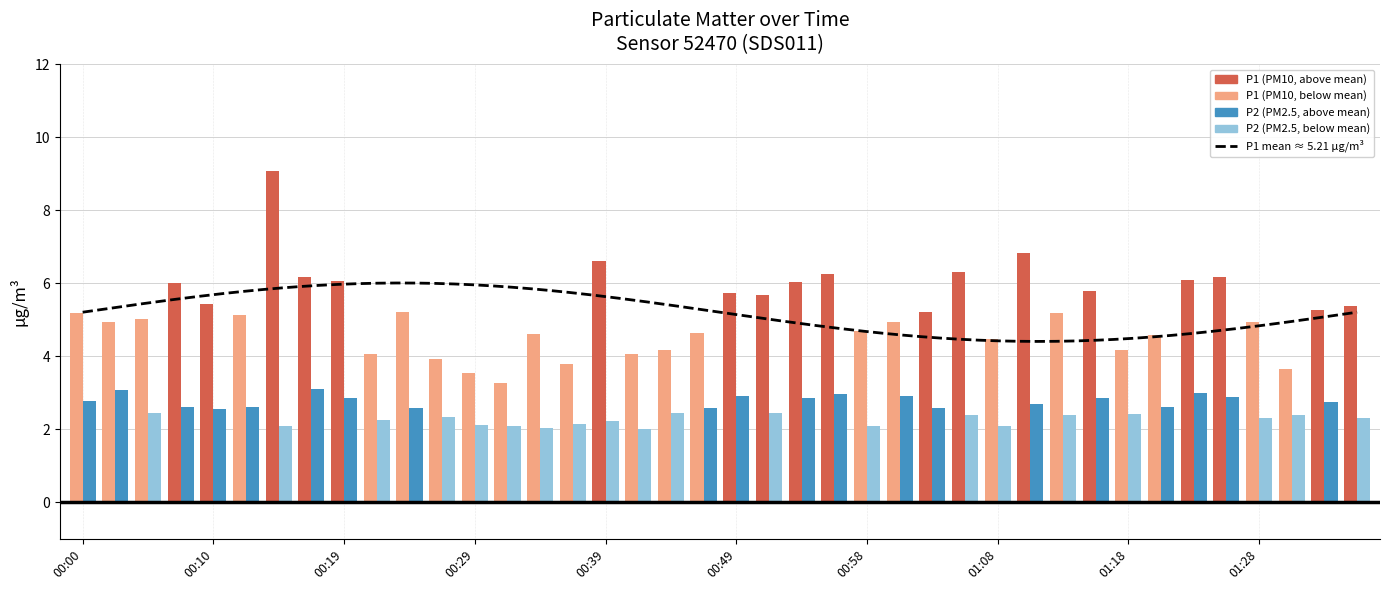

What is the label of the 2nd bar from the left?

00:02